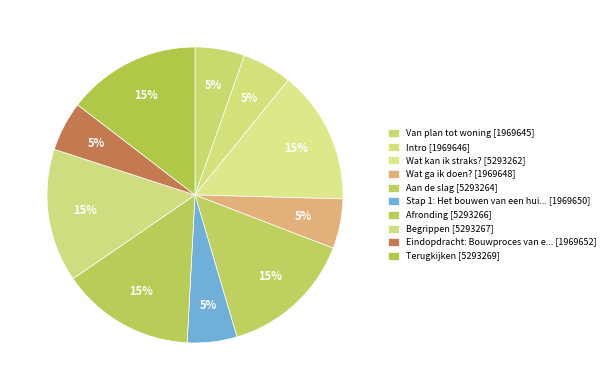

How many slices are in this pie chart?

10